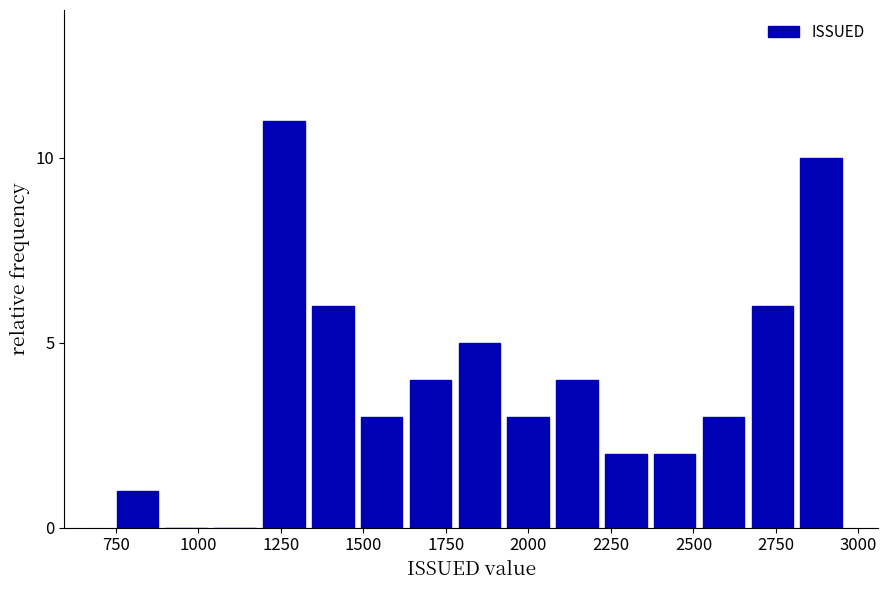

Read against the x-axis, roughly where is the centre of the tallest bar?

1250